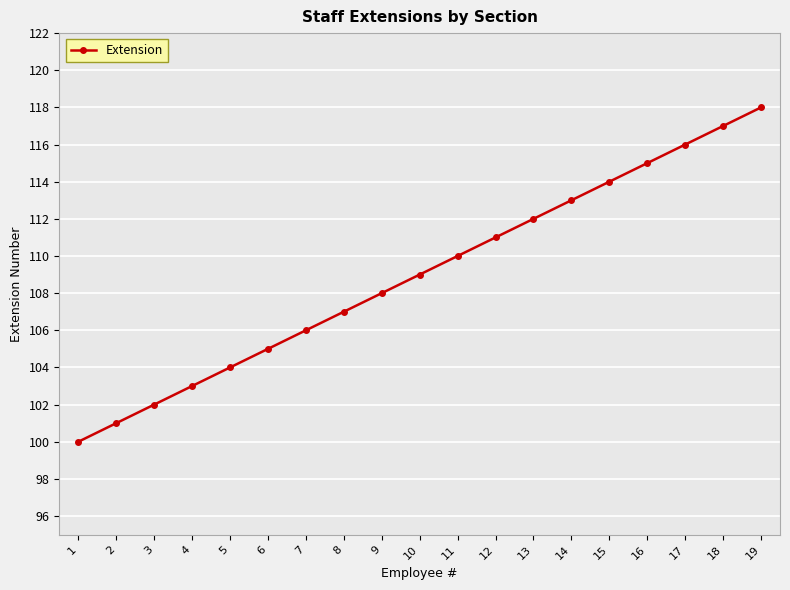

True or false: the data shows 42 at 16.

False